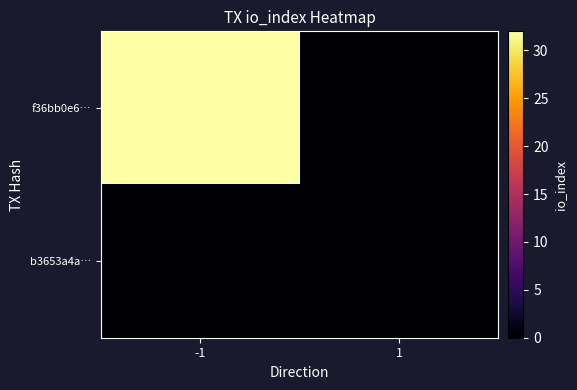

Which series has the largest total across all categories?

f36bb0e6…